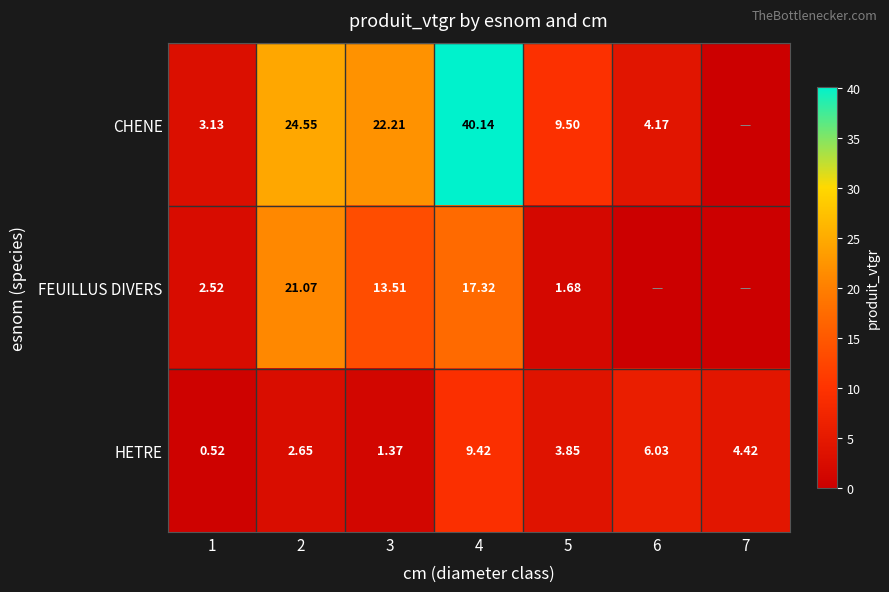

Rank the series at 2 from lowest to highest value.

HETRE, FEUILLUS DIVERS, CHENE